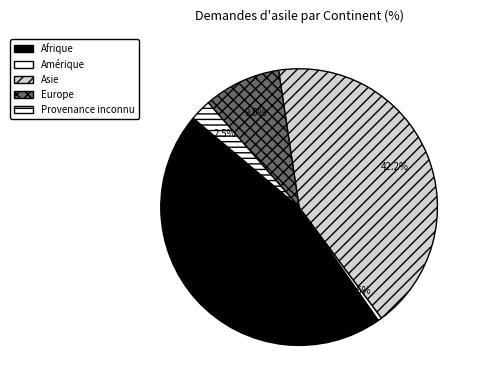

How many segments does this pie chart have?

5